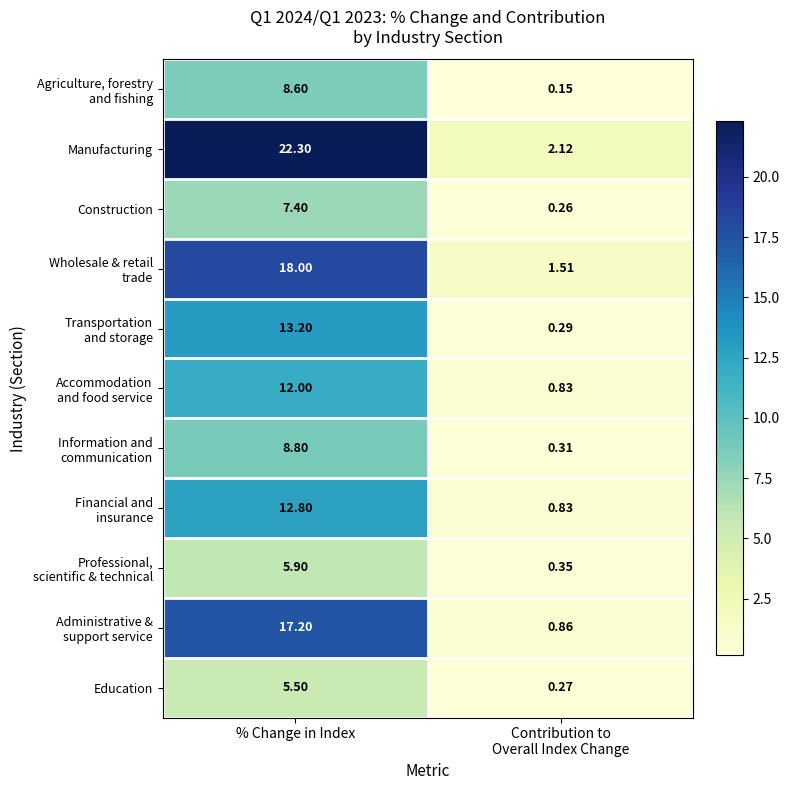

Which series has the widest spread of values?

Manufacturing